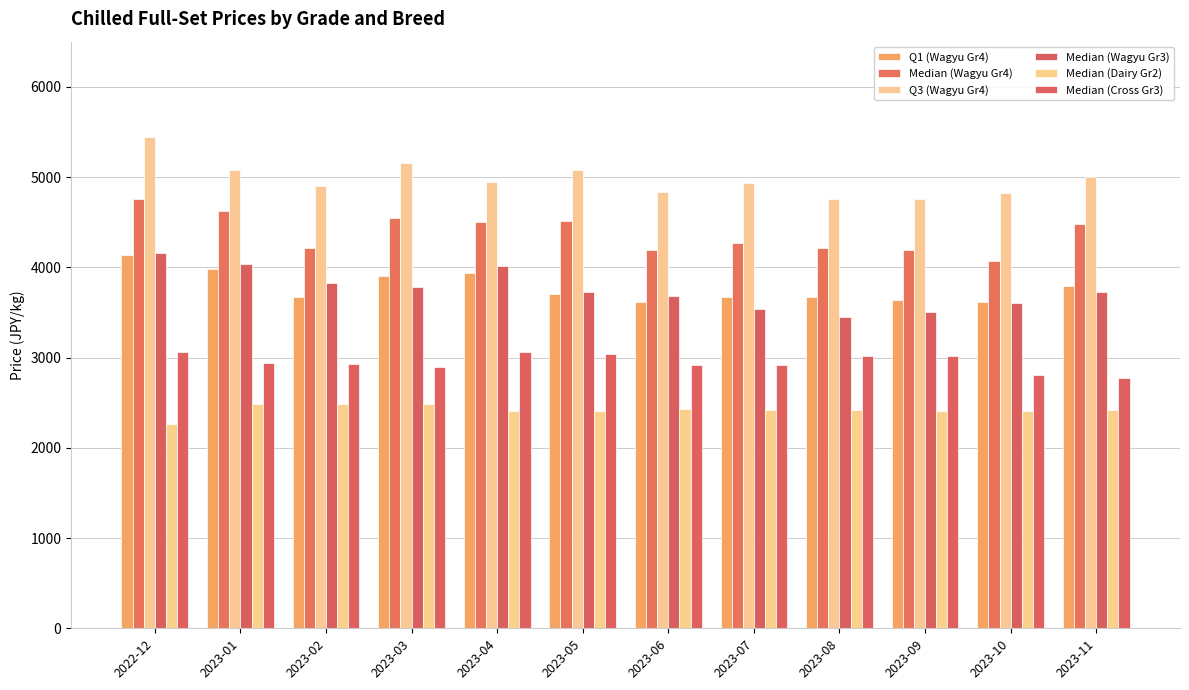

Where is Median (Wagyu Gr4) nearest to the value 4412?

2023-11